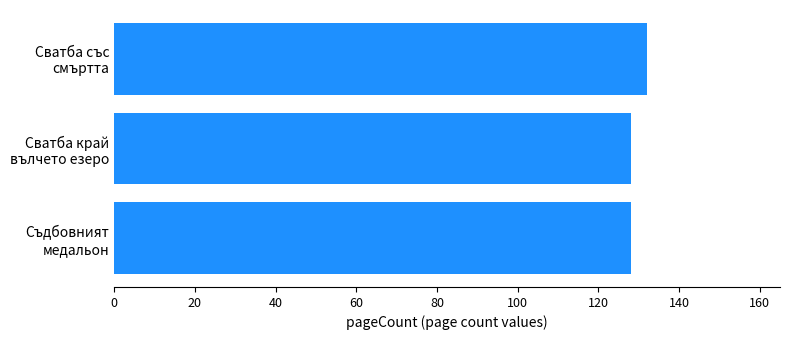

Reading bottom to top, transcribe all the data shown in this chart.

128	128	132